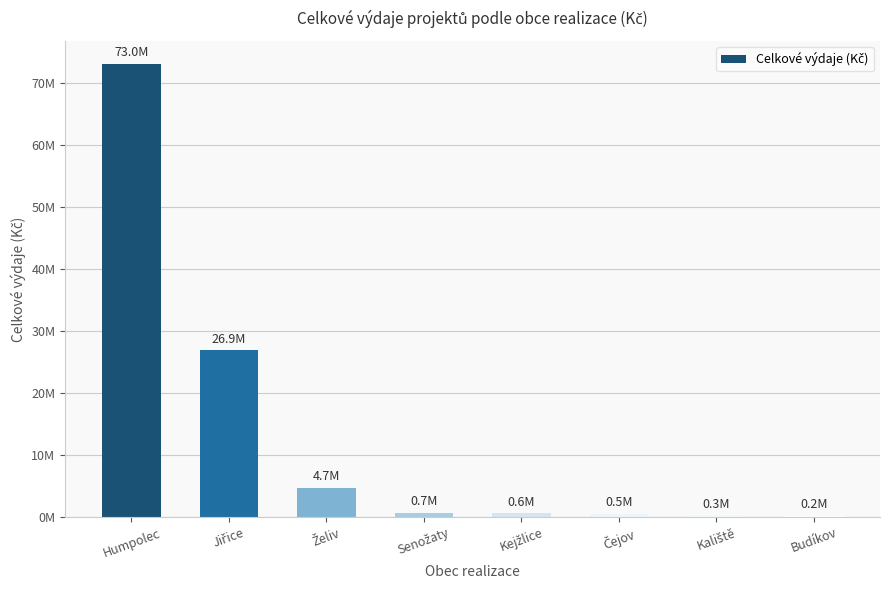

What position from the left is Senožaty?

4